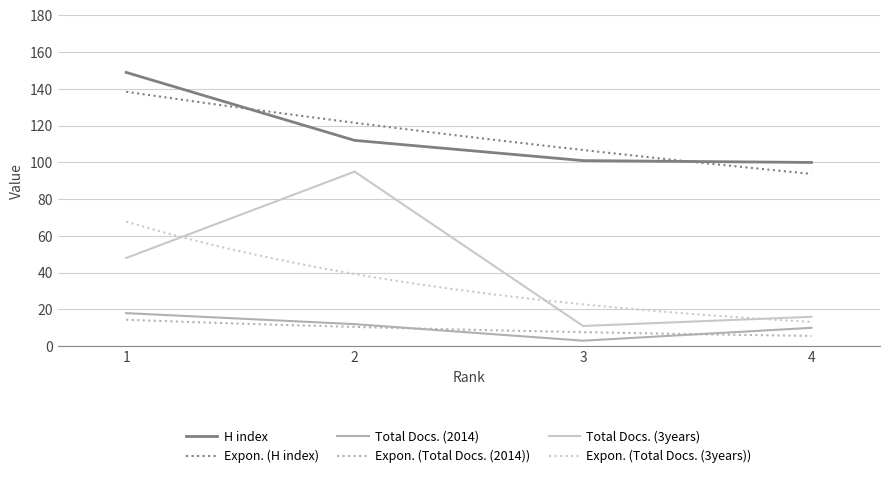

Reading left to right, extract all data points from this chart.

H index: 1=149	2=112	3=101	4=100
Total Docs. (2014): 1=18	2=12	3=3	4=10
Total Docs. (3years): 1=48	2=95	3=11	4=16